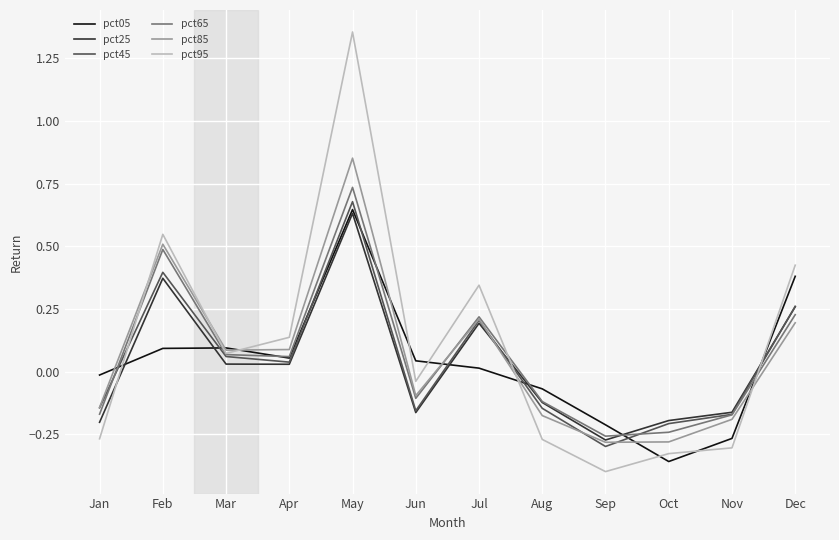

The value of pct25 at Aug is -0.1. True or false?

True